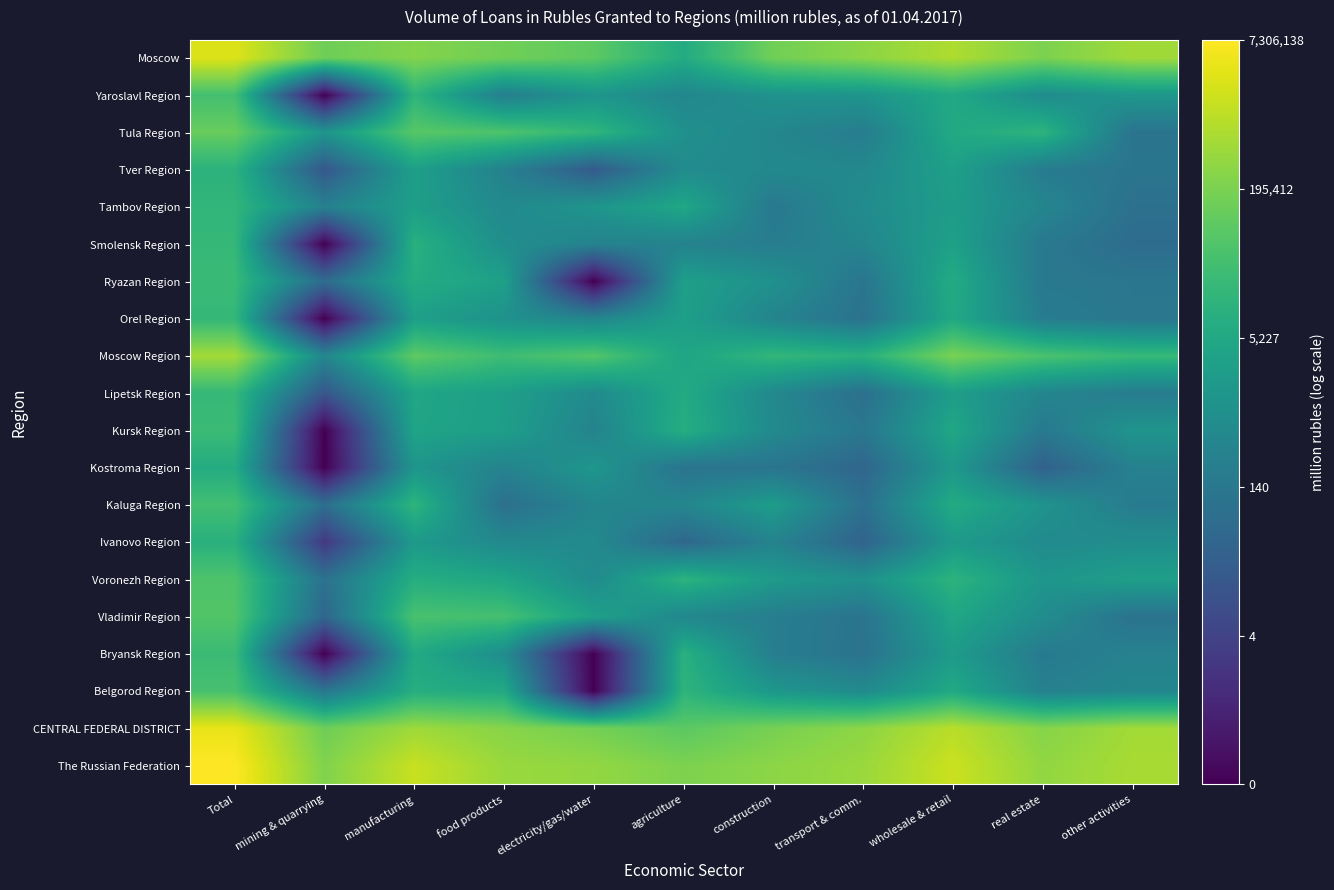

Which has a higher value, manufacturing or real estate?

manufacturing